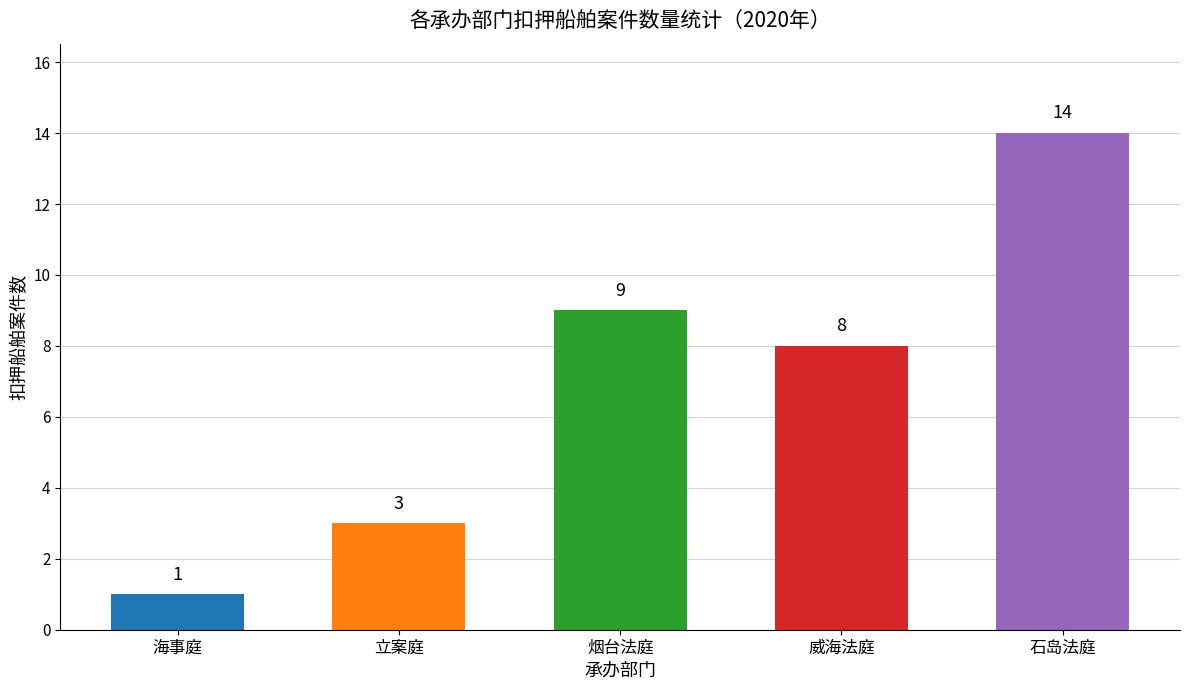

What is the average value?

7